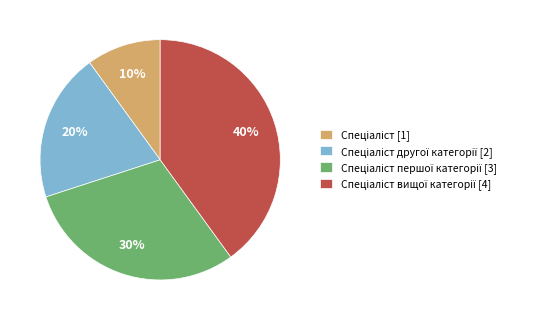

Is there a majority slice in this chart?

No